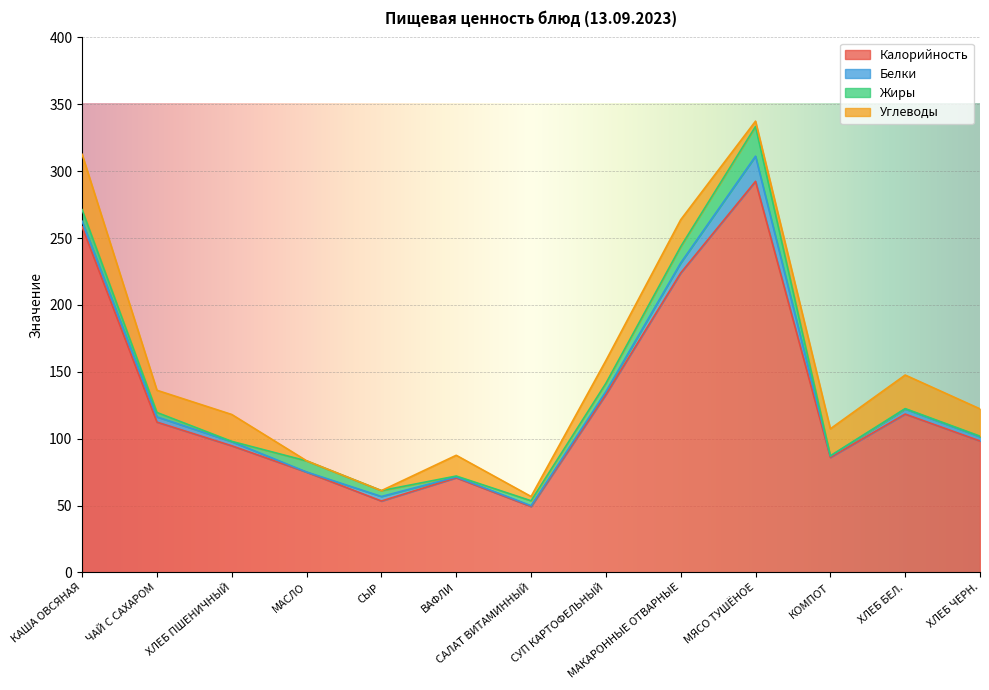

Reading left to right, transcribe all the data shown in this chart.

Калорийность: 258.4	112.4	94.7	75.0	53.4	70.8	49.3	133.0	223.9	292.4	86.0	118.4	98.3
Белки: 4.2	3.9	3.1	0.1	3.4	0.6	0.6	2.2	7.5	18.8	1.0	3.8	3.2
Жиры: 8.6	3.3	0.2	8.3	4.4	0.7	3.7	6.2	12.2	22.2	0.2	0.3	0.4
Углеводы: 41.4	16.6	20.1	0.1	0.0	15.5	3.2	17.0	20.1	4.0	20.2	25.1	20.4